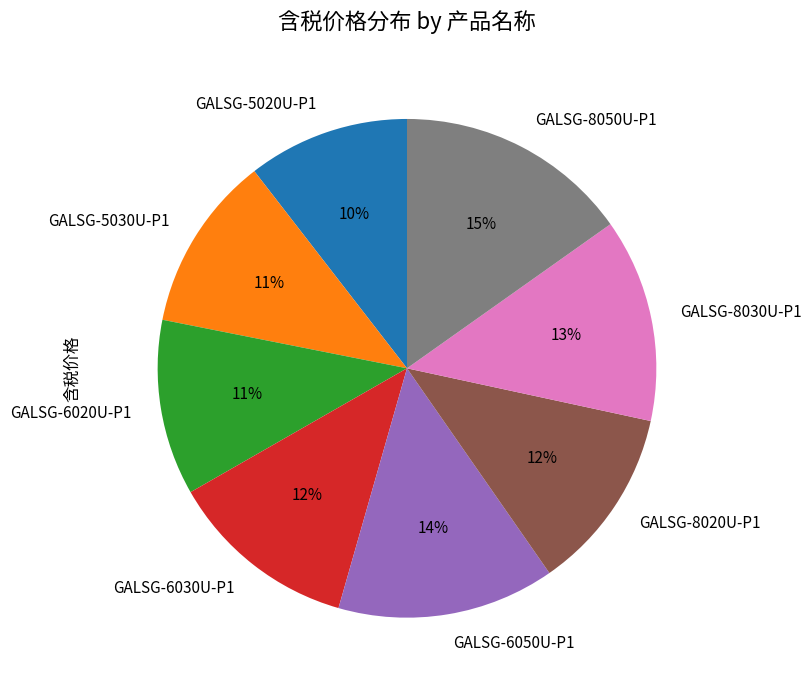

To the nearest percent, what is the combined percentage of GALSG-5020U-P1 and GALSG-8020U-P1?

22%